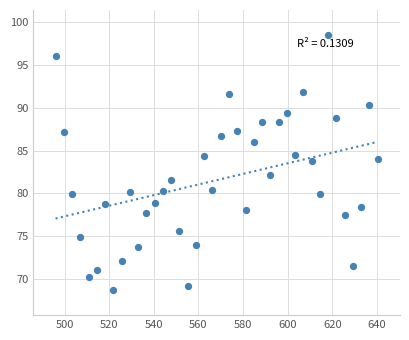

What is the range of X values (max minus min)?

144.5